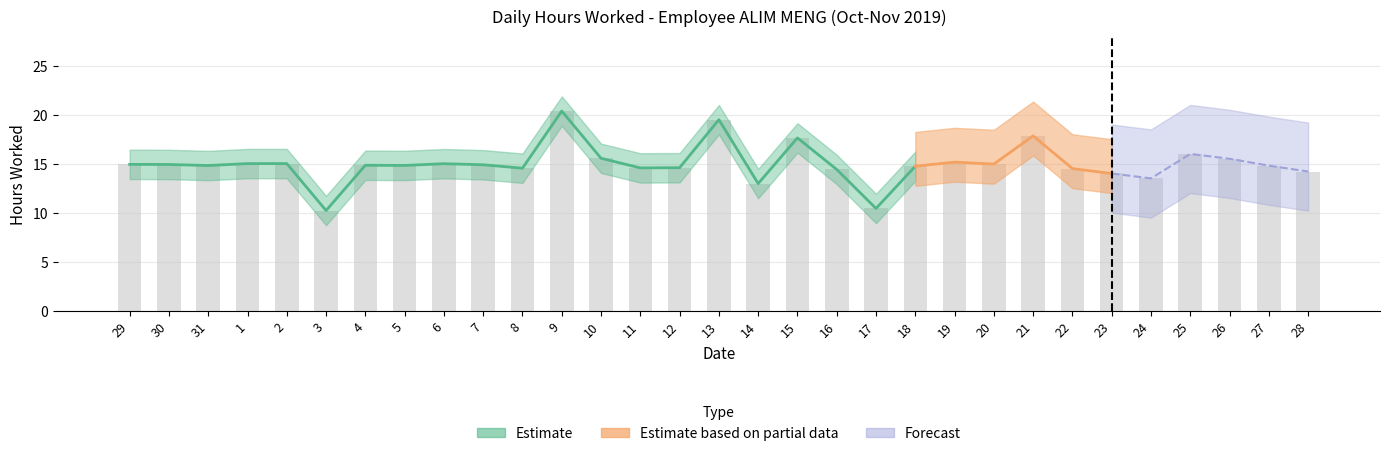

Is it true that the value at 16 is 25.7?

False